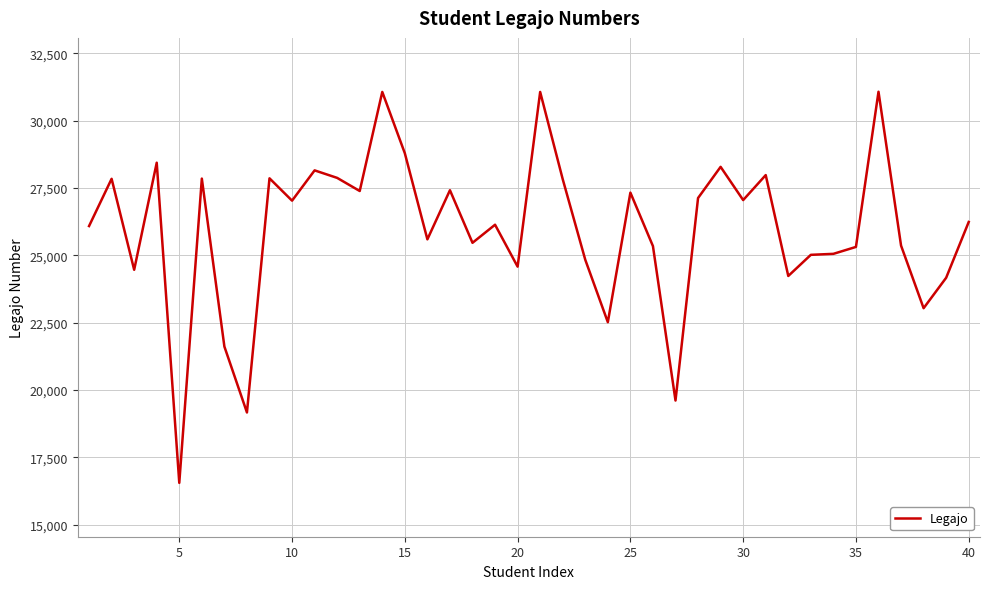

What is the difference between the maximum and minimum values?

14528